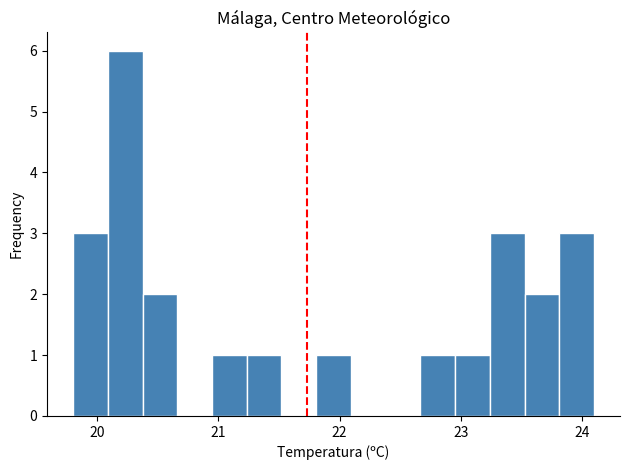

Around what value on the x-axis is the tallest bar? Give the approximate position of its centre, as read against the axis.

20.2